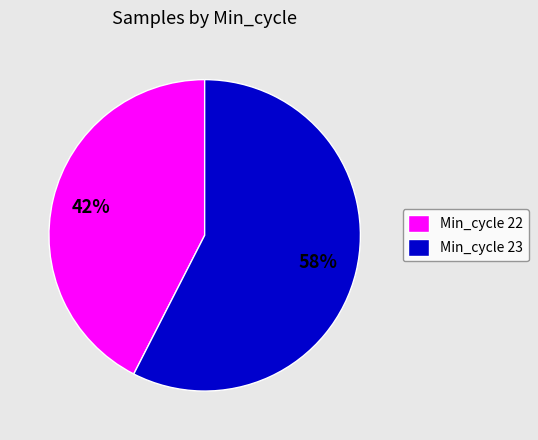

Is it true that Min_cycle 22 is 42% of the pie?

True